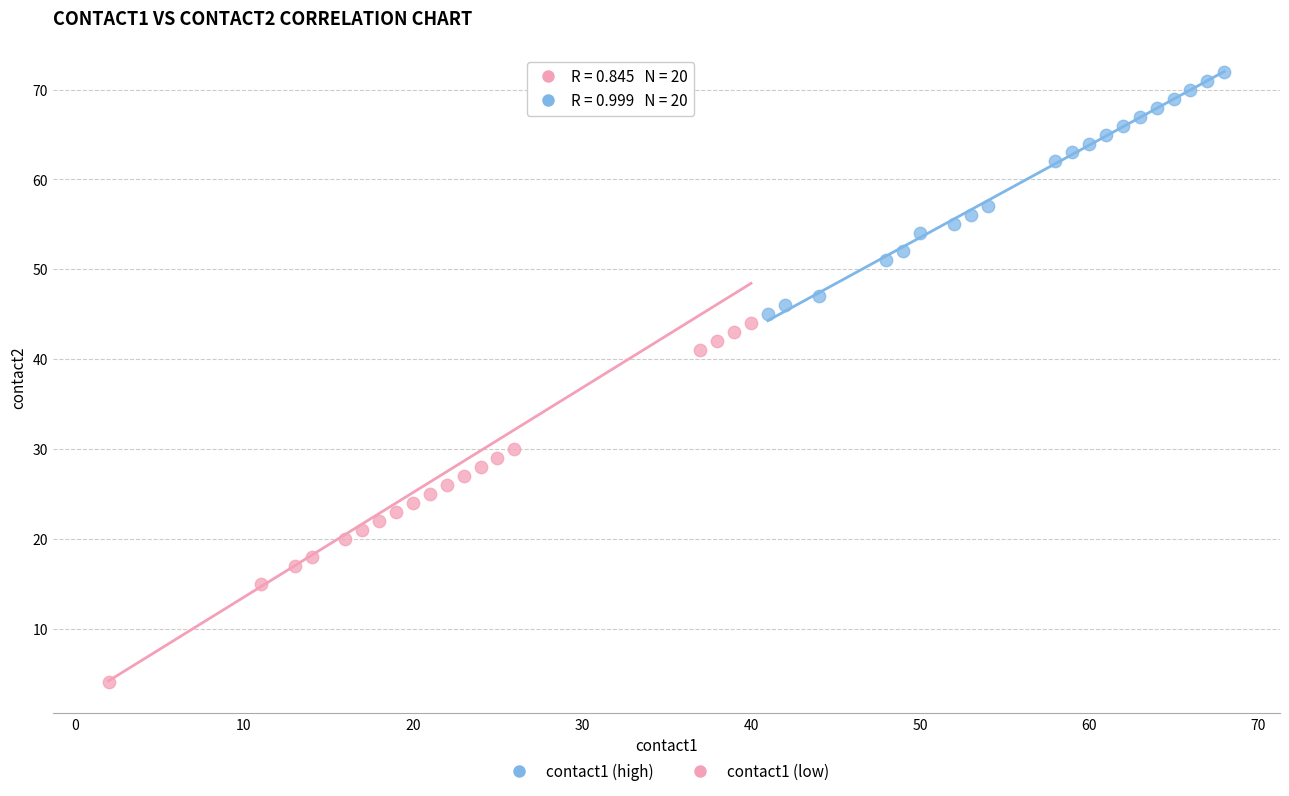

Which series reaches the minimum Y coordinate?

contact1 (low)